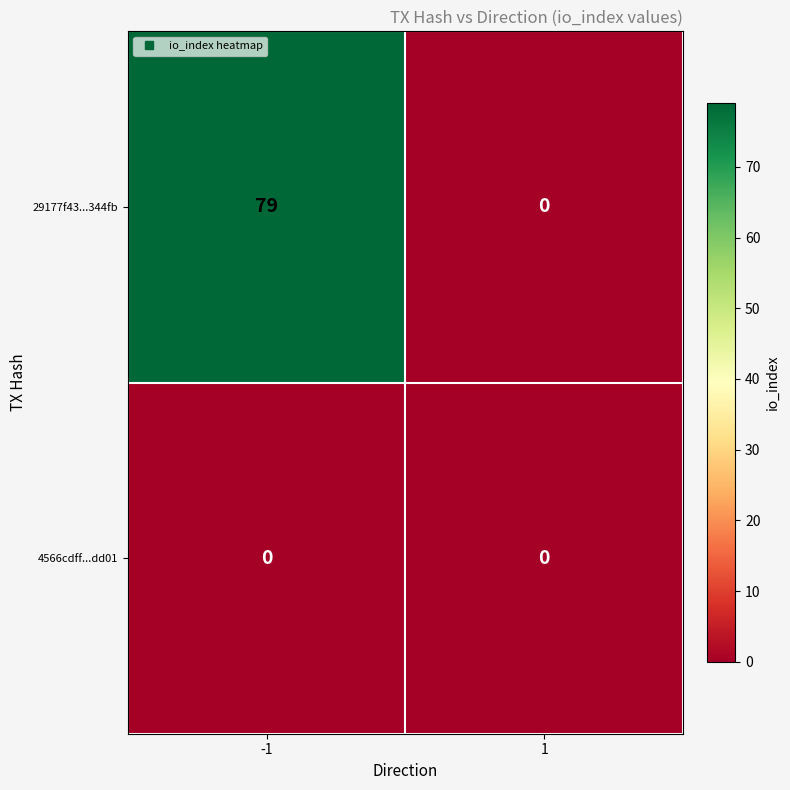

How many positive values does the 29177f43...344fb series have?

1